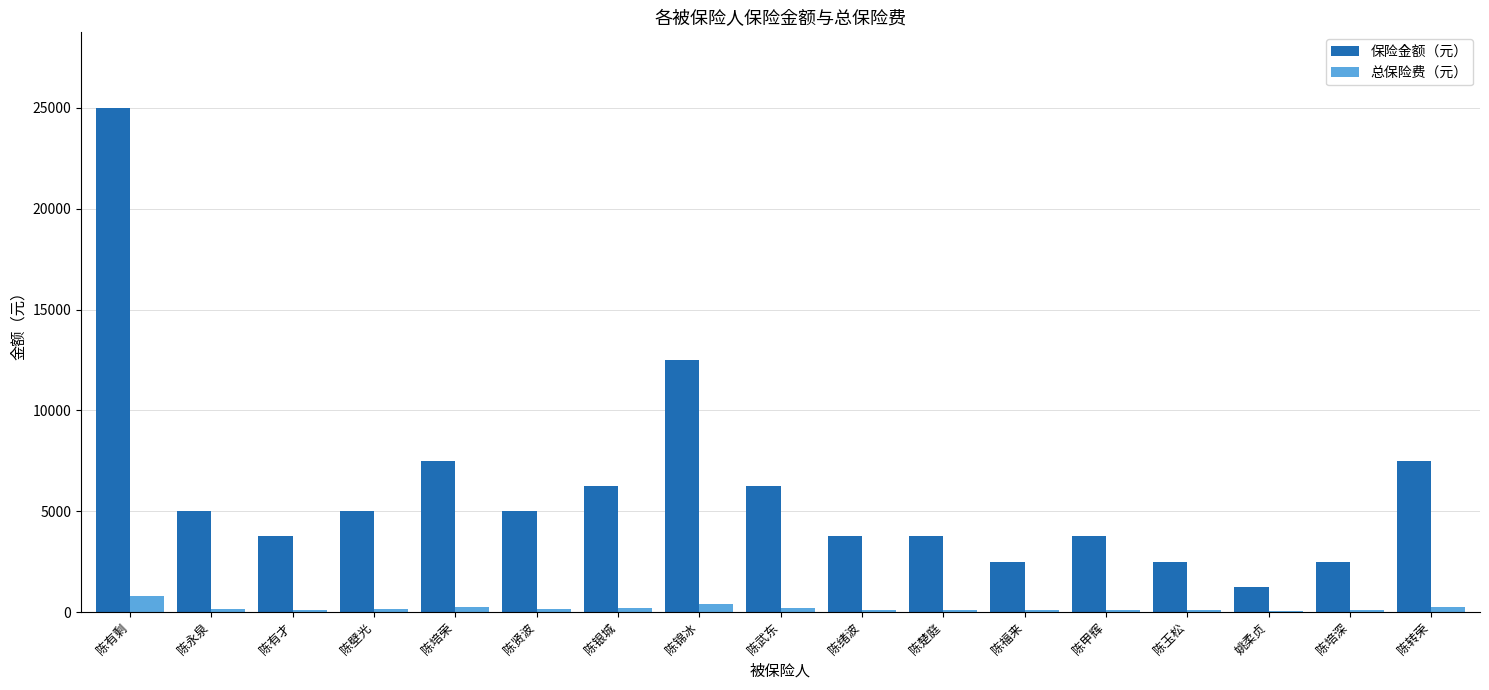

What is the sum of the 总保险费（元） values at 陈培荣 and 陈武东?

440